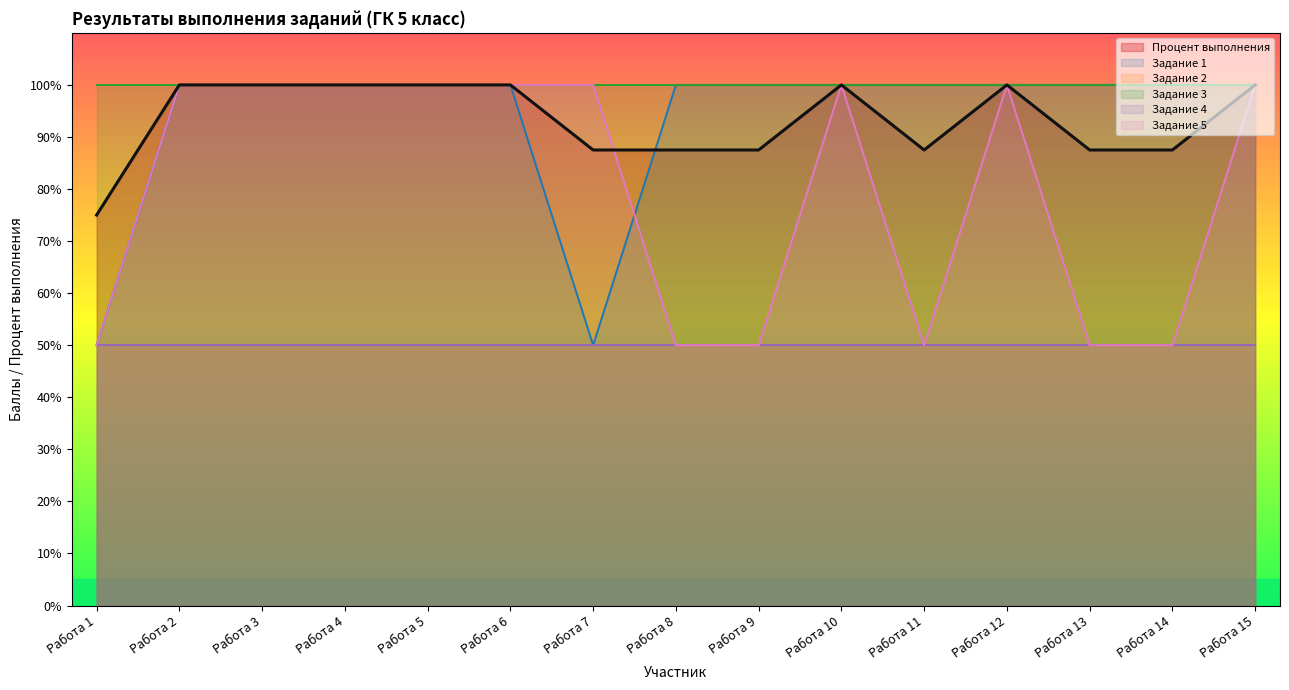

What is the value of the Процент выполнения point at the 4th from the left?

100.0